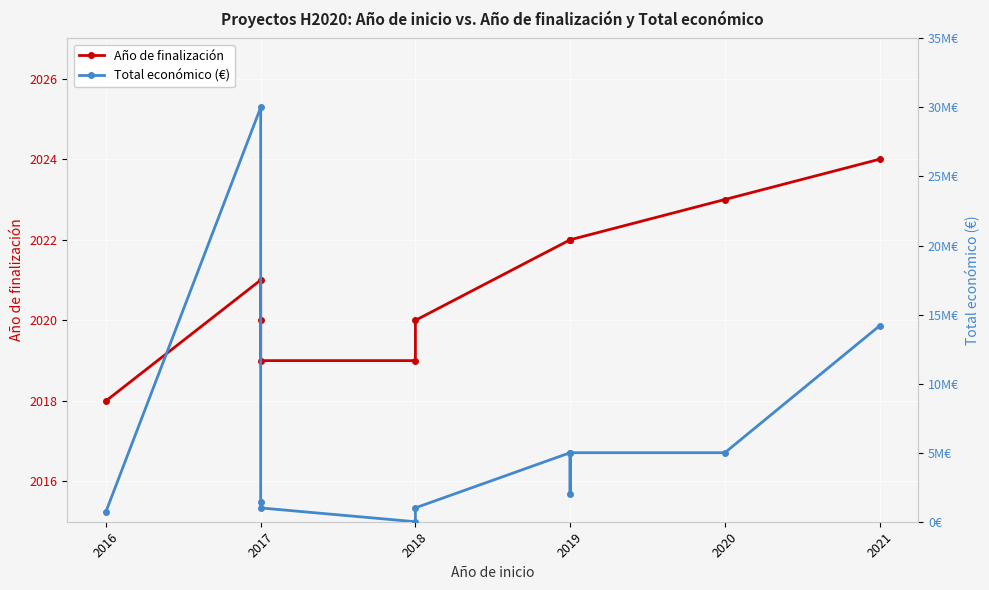

List the series in order of their peak value, highest first.

Total económico (€), Año de finalización